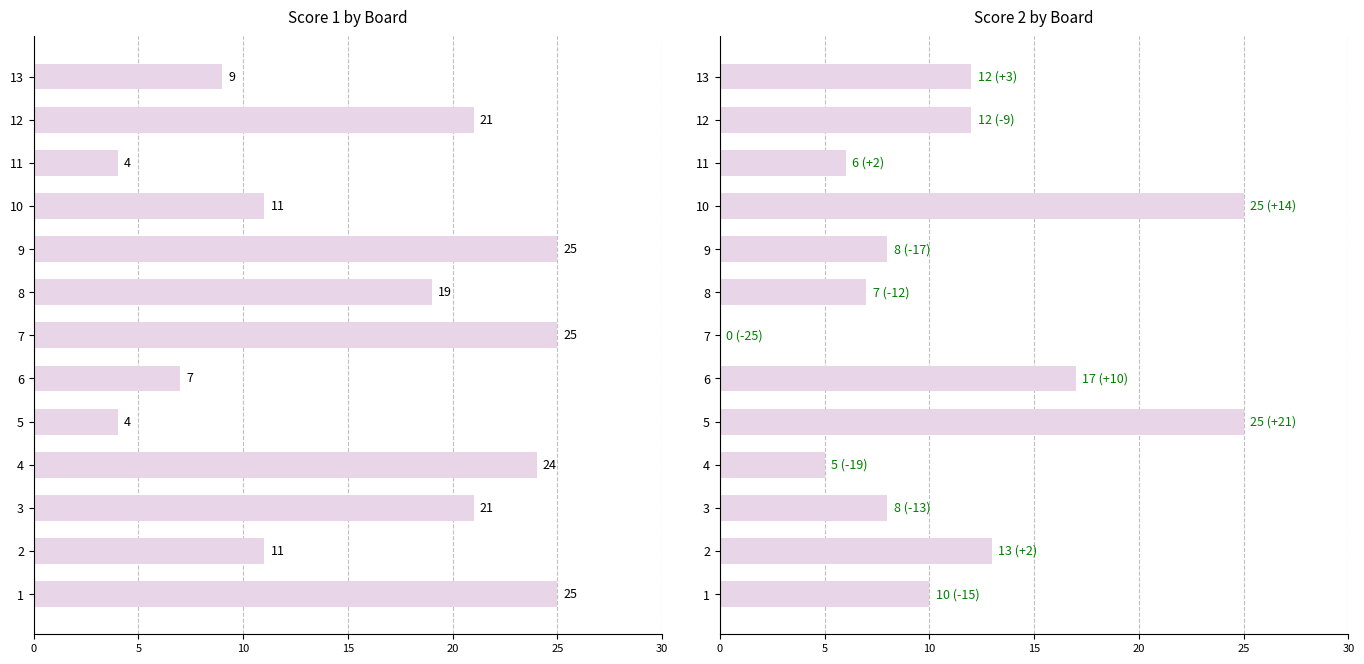

Are the bars grouped side by side (vs. stacked)?

Yes